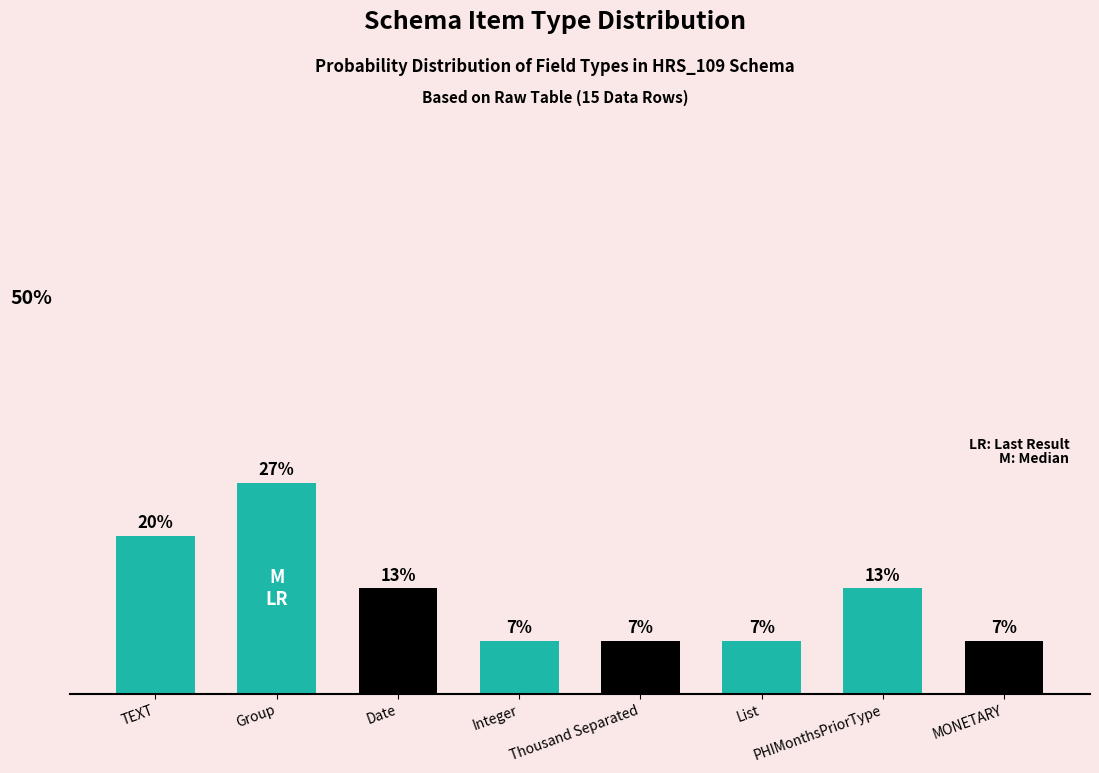

List the labels in order of value, largest first.

Group, TEXT, Date, PHIMonthsPriorType, Integer, Thousand Separated, List, MONETARY